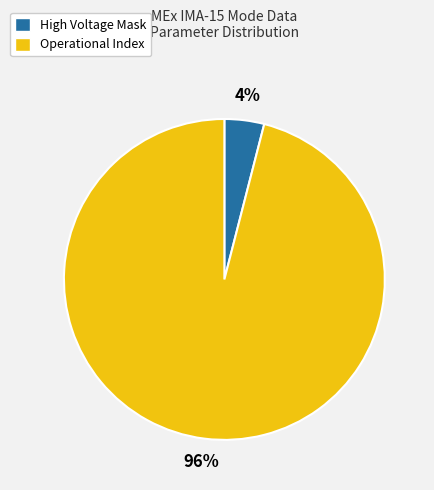

Is there any slice that represents more than half of the pie?

Yes